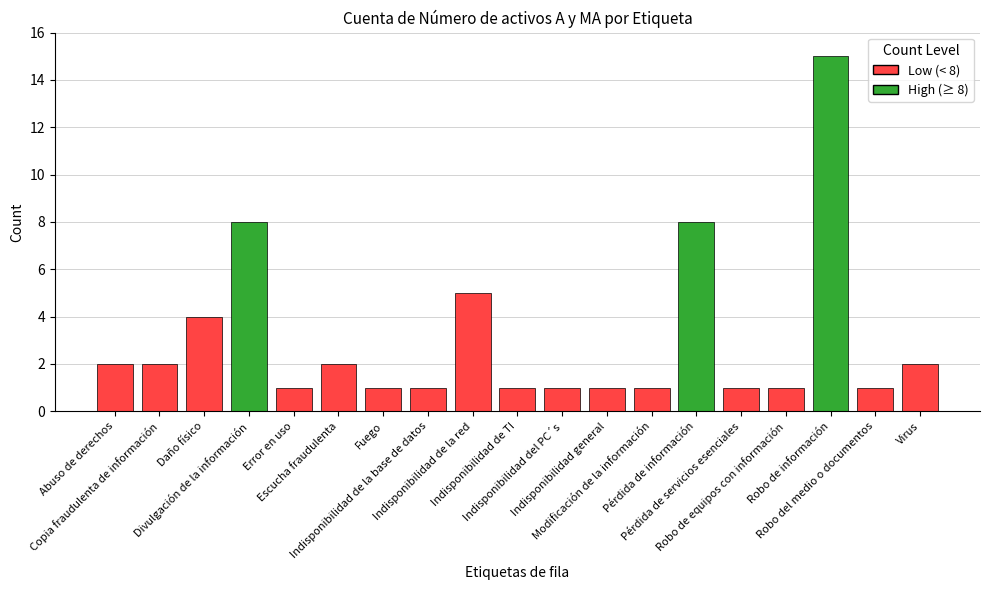

Is it true that the value at Indisponibilidad del PC´s is 1?

True